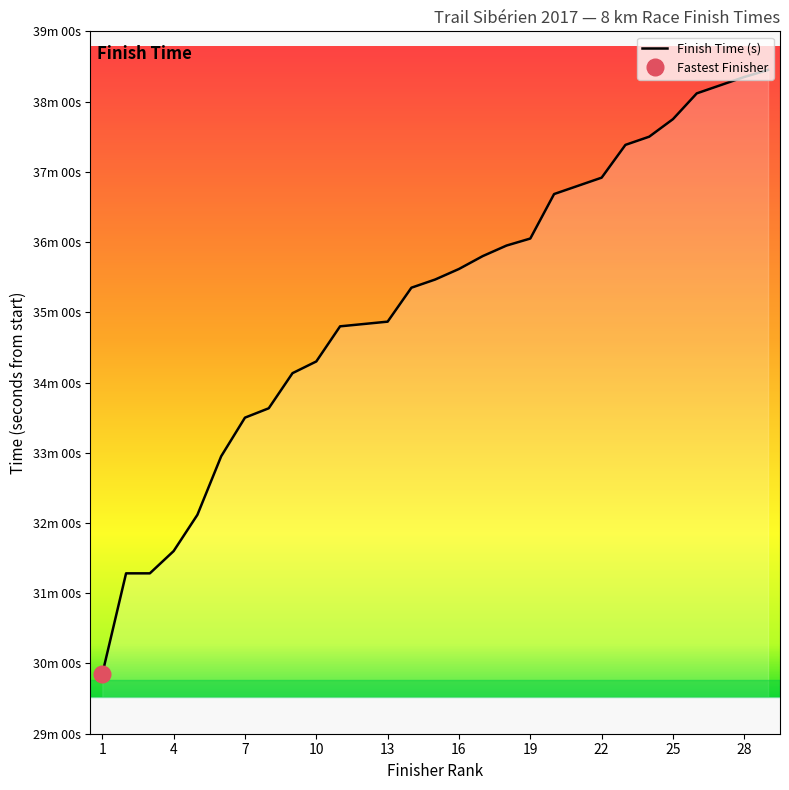

Does the chart have visible grid lines?

No